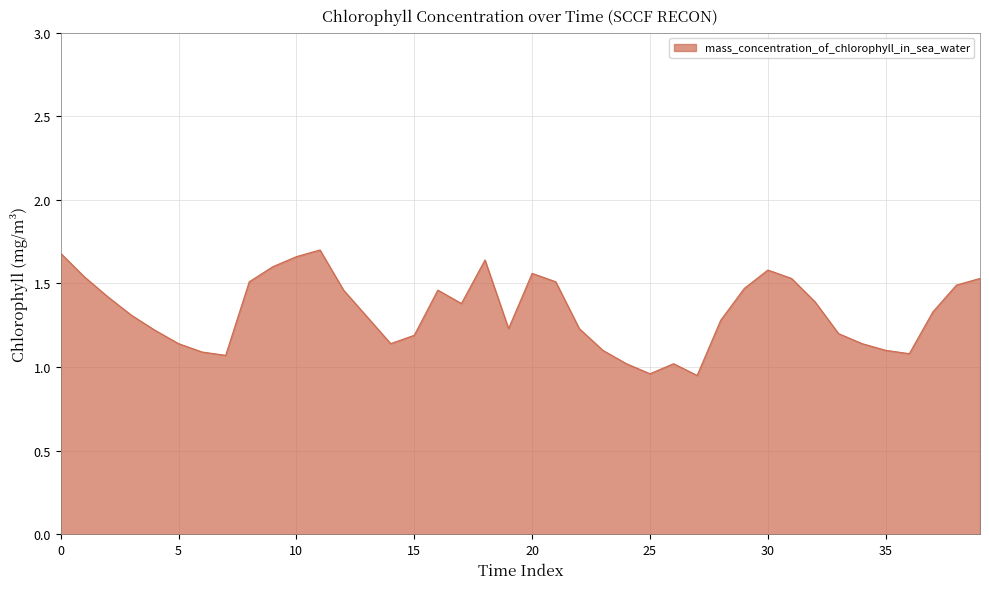

What is the difference between the second highest and minimum values?

0.7